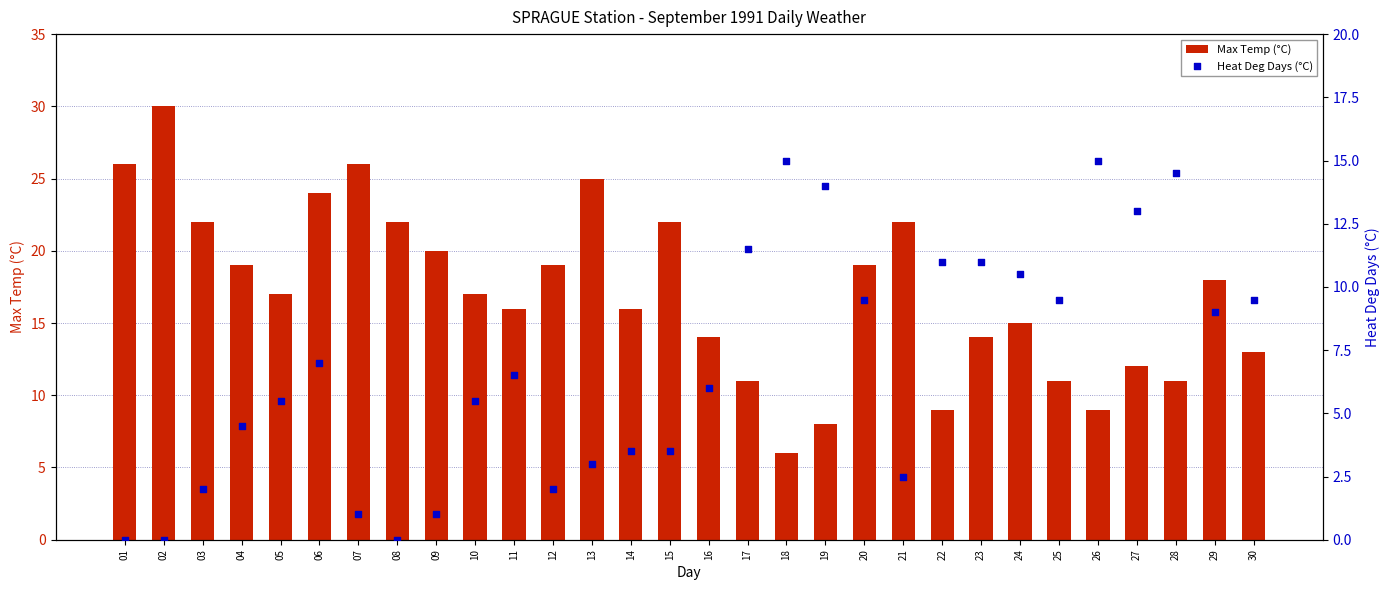

Which series contains the highest Y value?

Max Temp (°C)